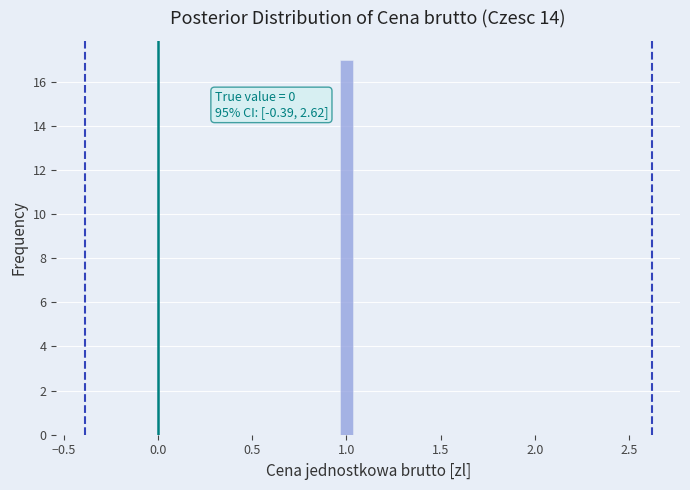

Read against the x-axis, roughly where is the centre of the tallest bar?

1.00